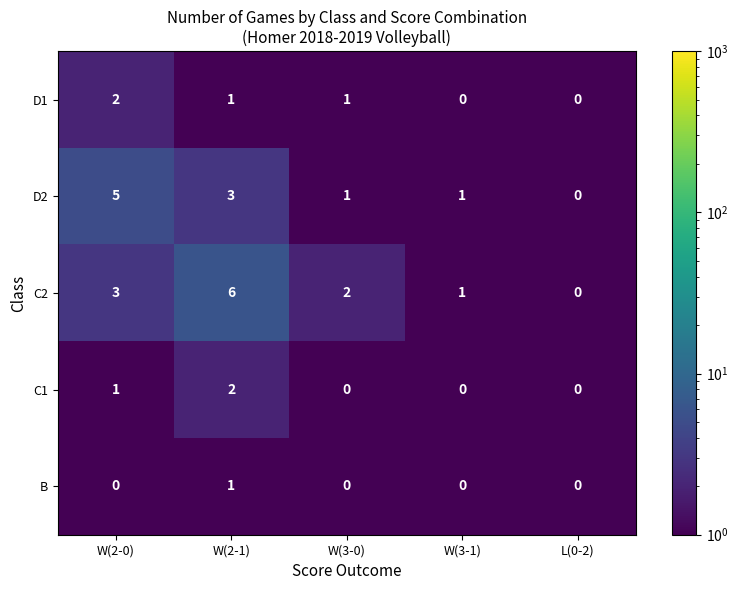

Is it true that D2 equals 0 at W(3-1)?

False